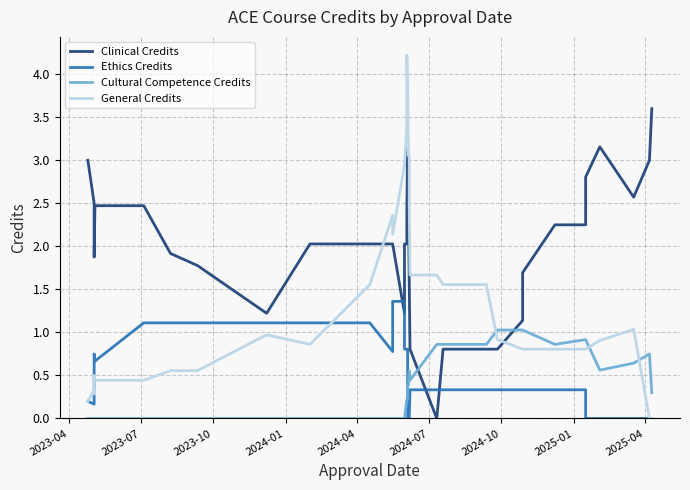

What is the difference between the second highest and minimum values in the Ethics Credits series?

1.4